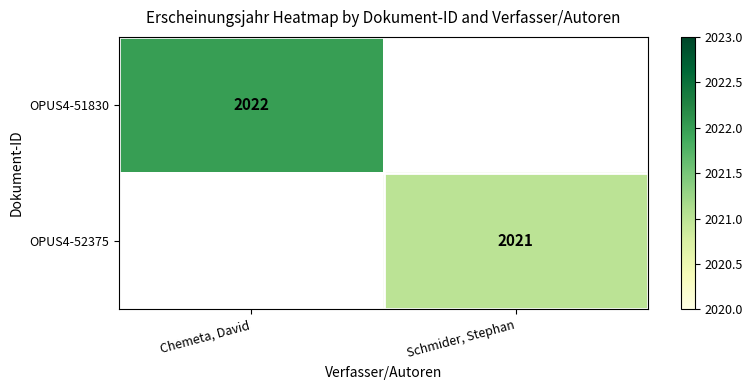

At how many categories does at least one series exceed 2021?

1